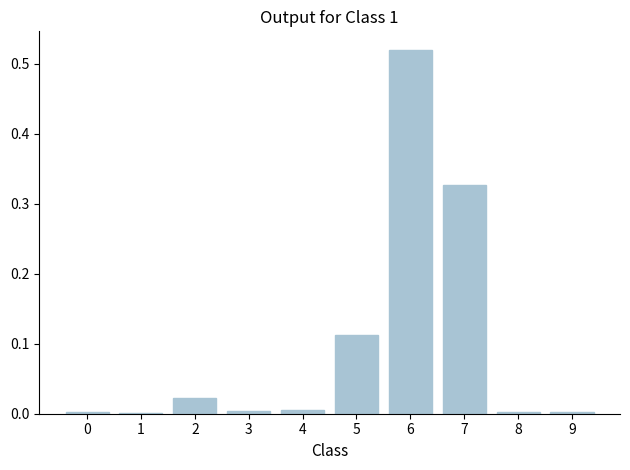

Are the bars horizontal?

No